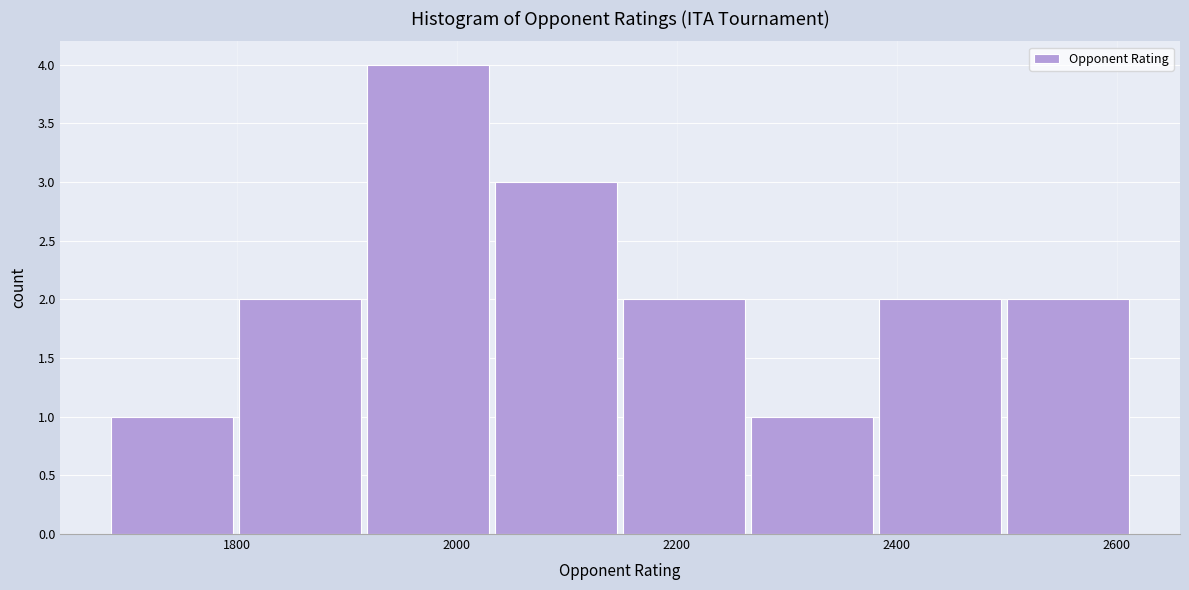

What is the height of the bar covering 2380 to 2500 on the x-axis? Neither the bar edges nor the heights are printed on the chart, so give them approximately, as read against the axes.

2